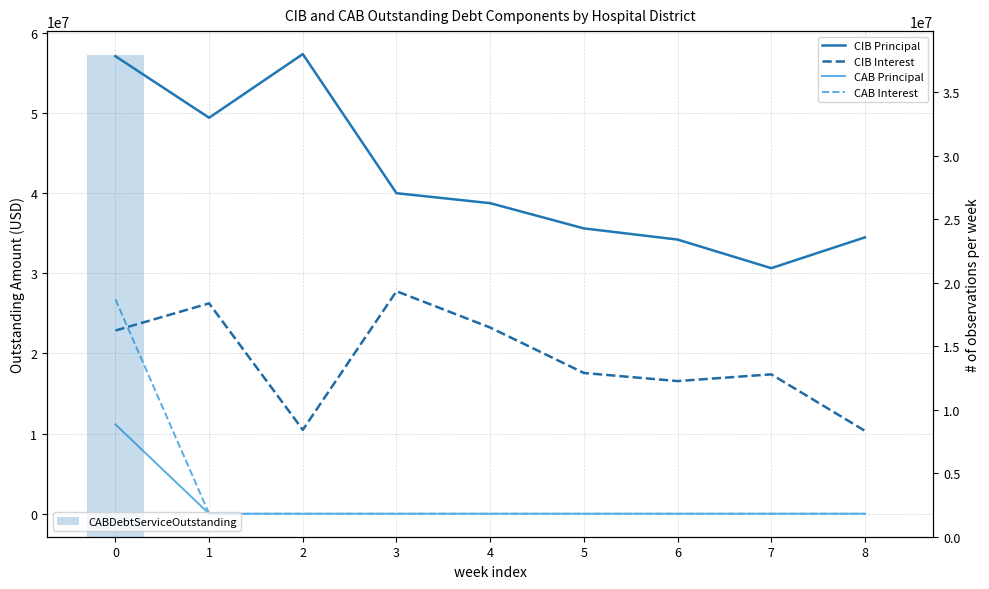

How many series are shown in this chart?

5